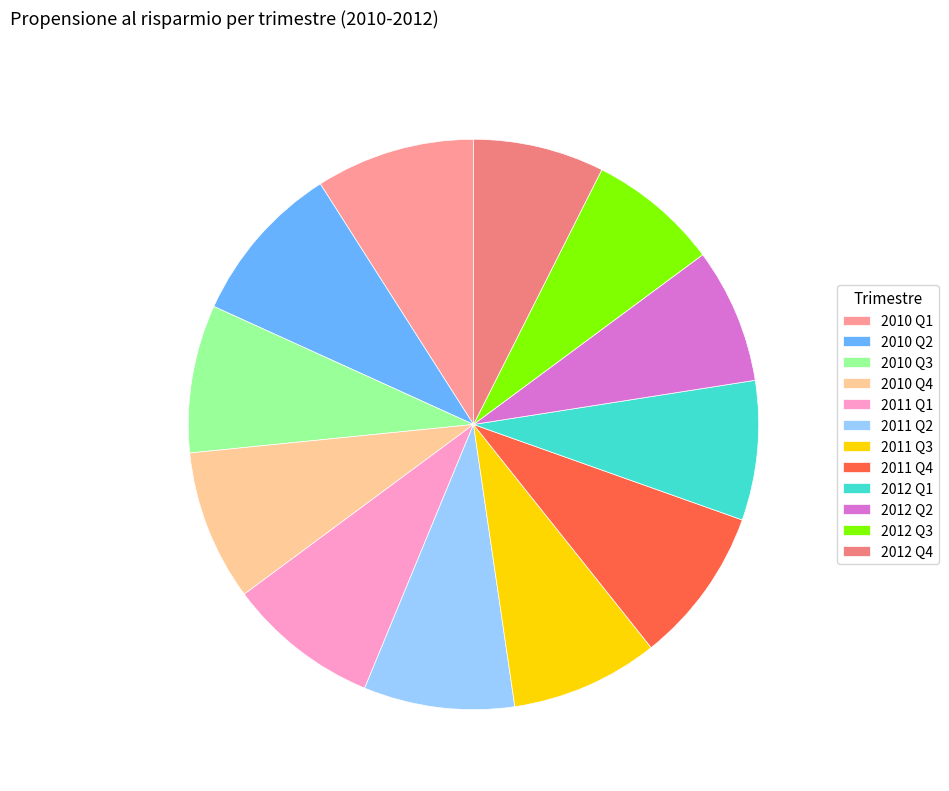

Combined, do 2012 Q3 and 2012 Q1 account for over 50%?

No